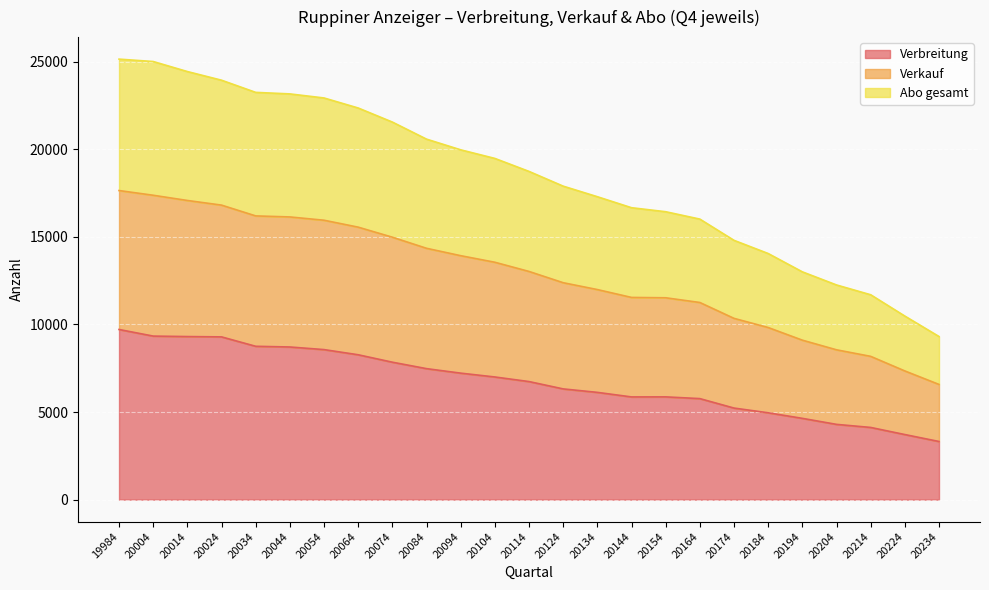

The Verbreitung series shows 5862 at 20144. True or false?

True